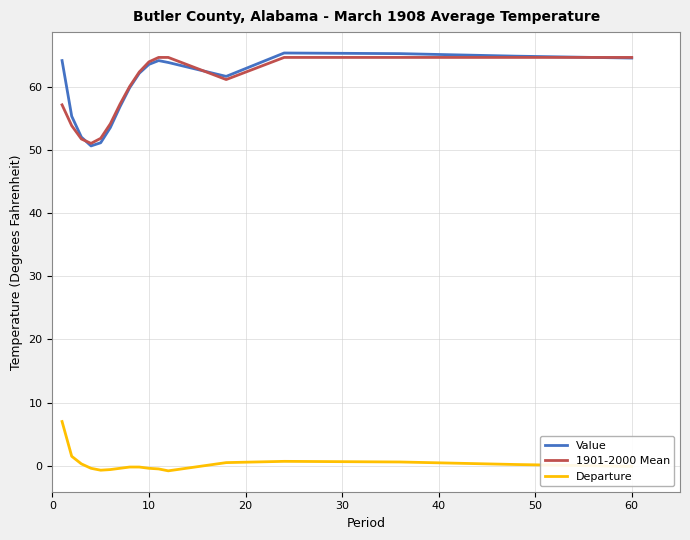

True or false: Value and Departure cross at least once.

False